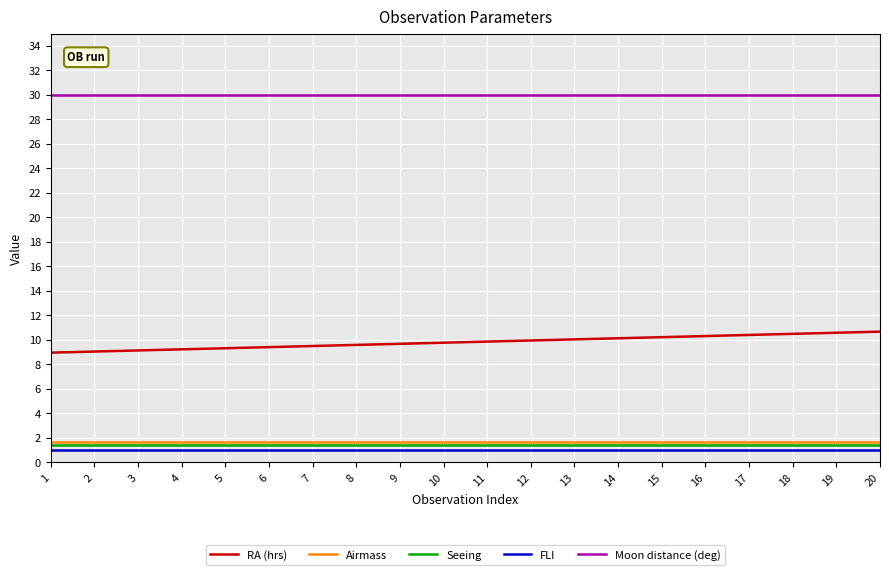

What is the maximum value shown in the chart?

30.0